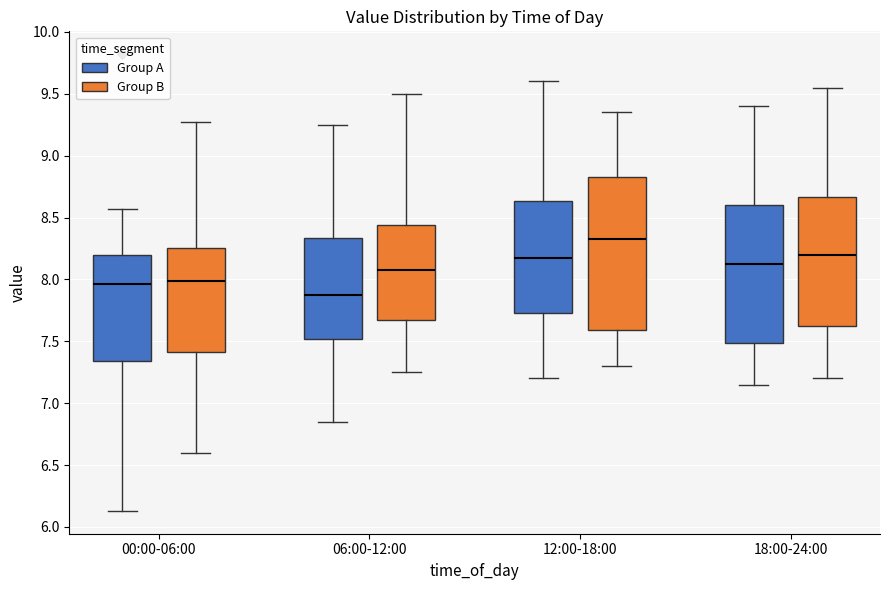

Which box's median line is the highest?

12:00-18:00 (Group B)